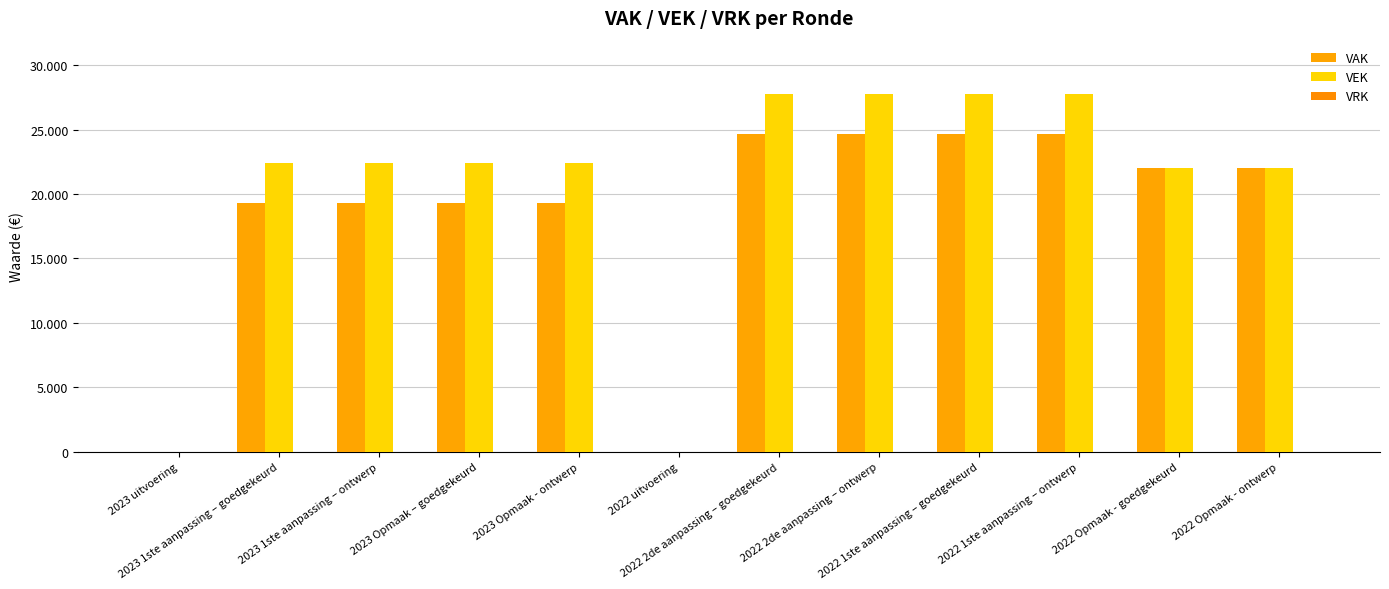

Are the bars horizontal?

No